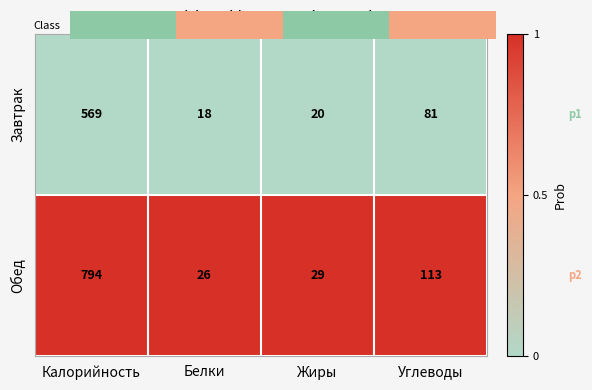

Which series has the largest total across all categories?

Обед